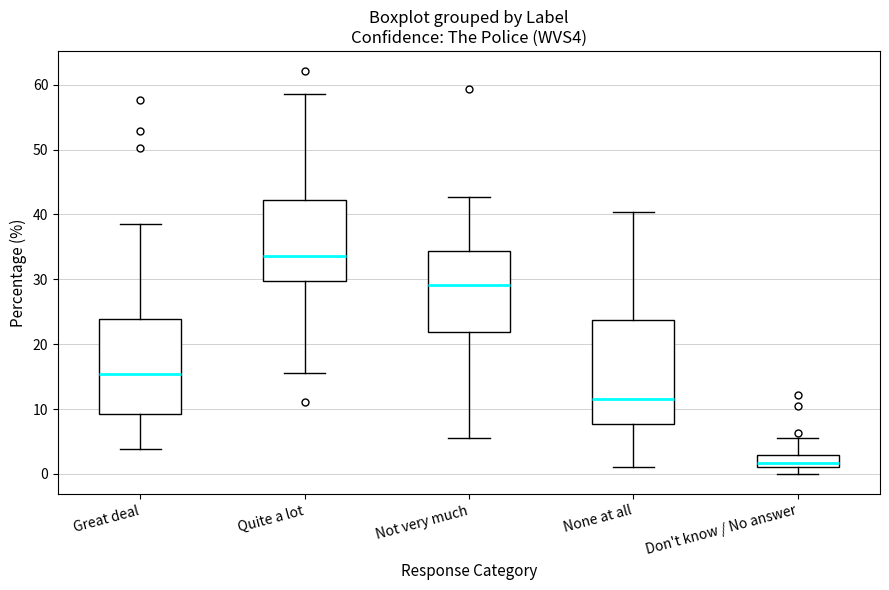

Which box is the tallest, from its lower edge to its upper edge?

None at all